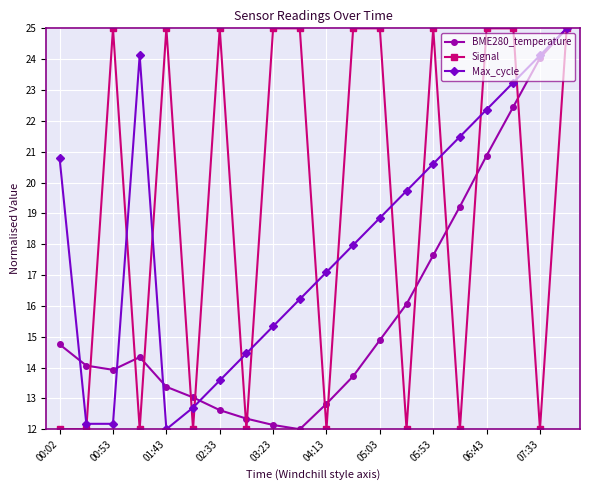

What are all the series names shown in the legend?

BME280_temperature, Signal, Max_cycle